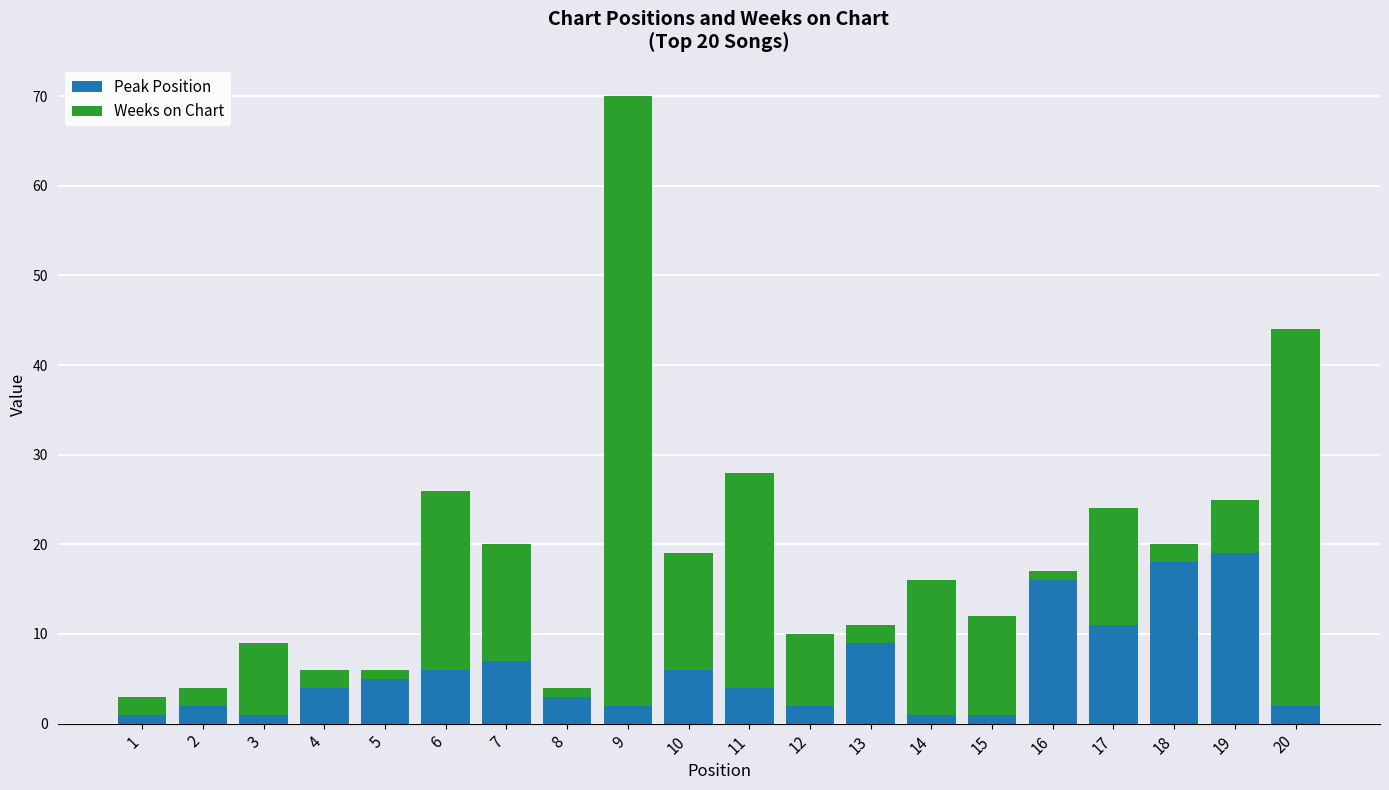

True or false: Peak Position has a value of 33 at 19.

False